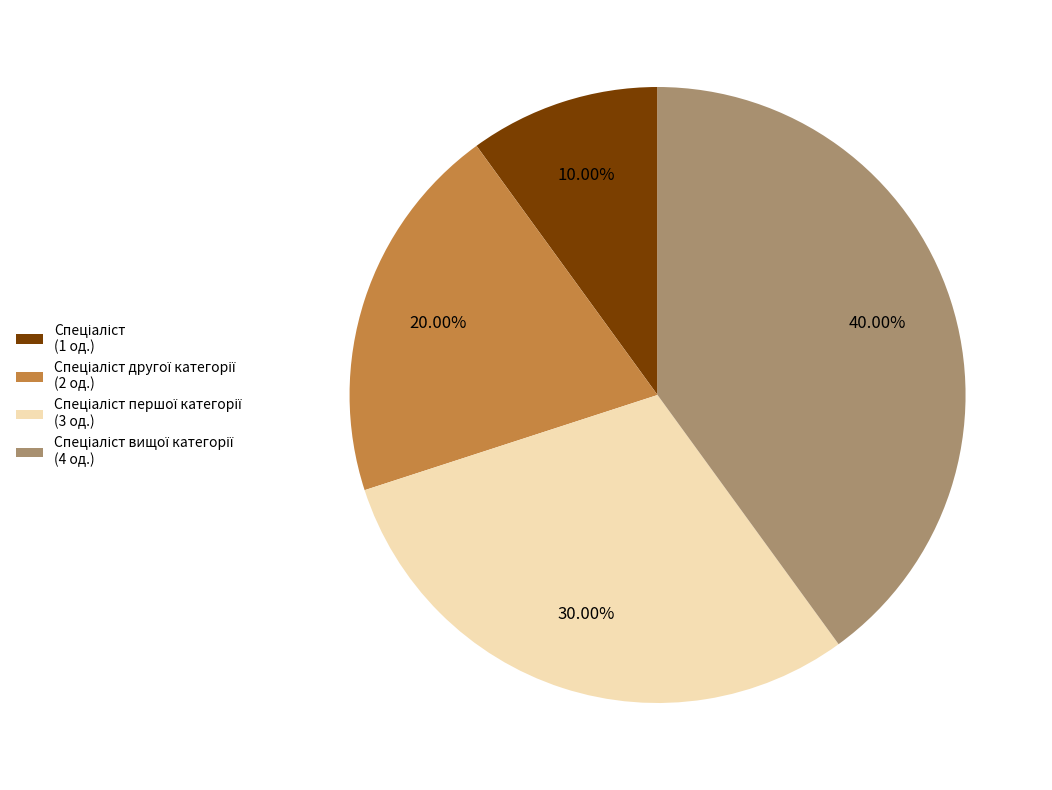

How many segments does this pie chart have?

4